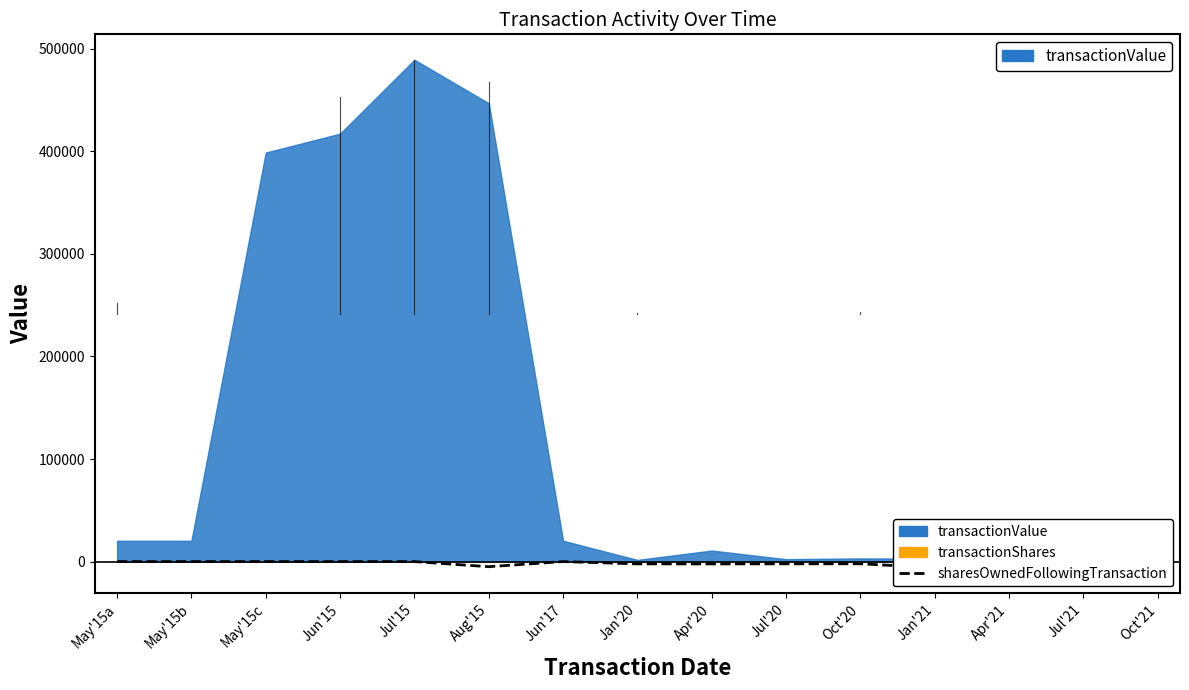

Between Jun'15 and Oct'21, which is larger?

Jun'15